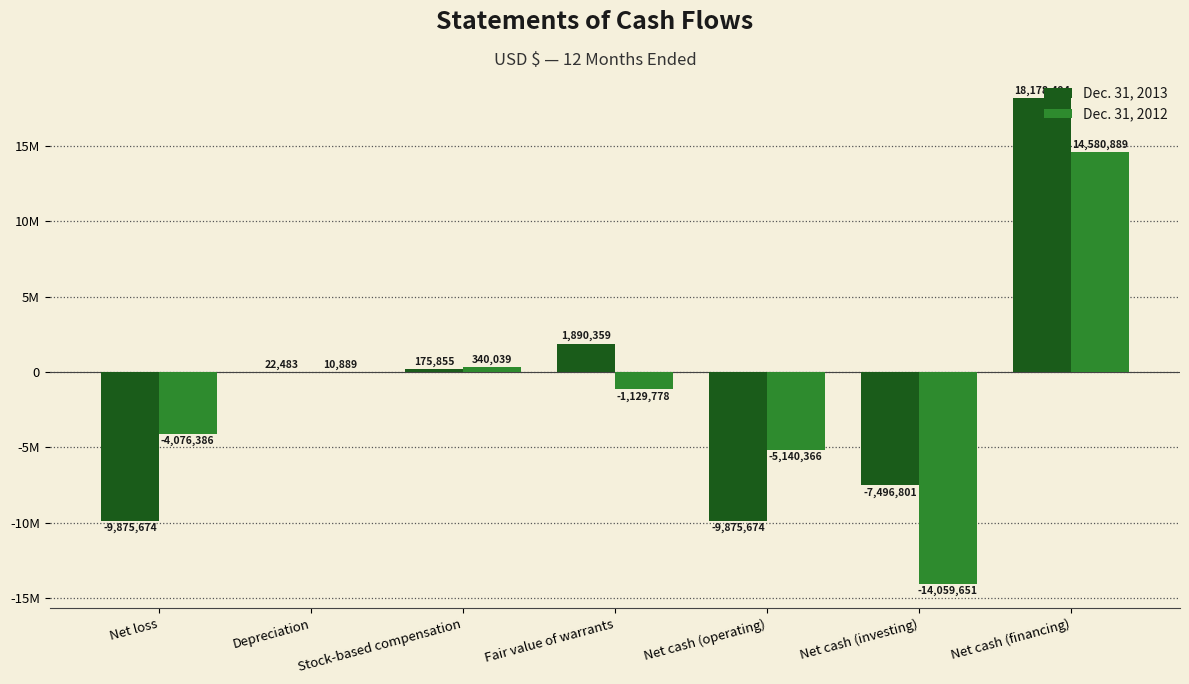

Between Net loss and Depreciation, which series saw the biggest shift?

Dec. 31, 2013